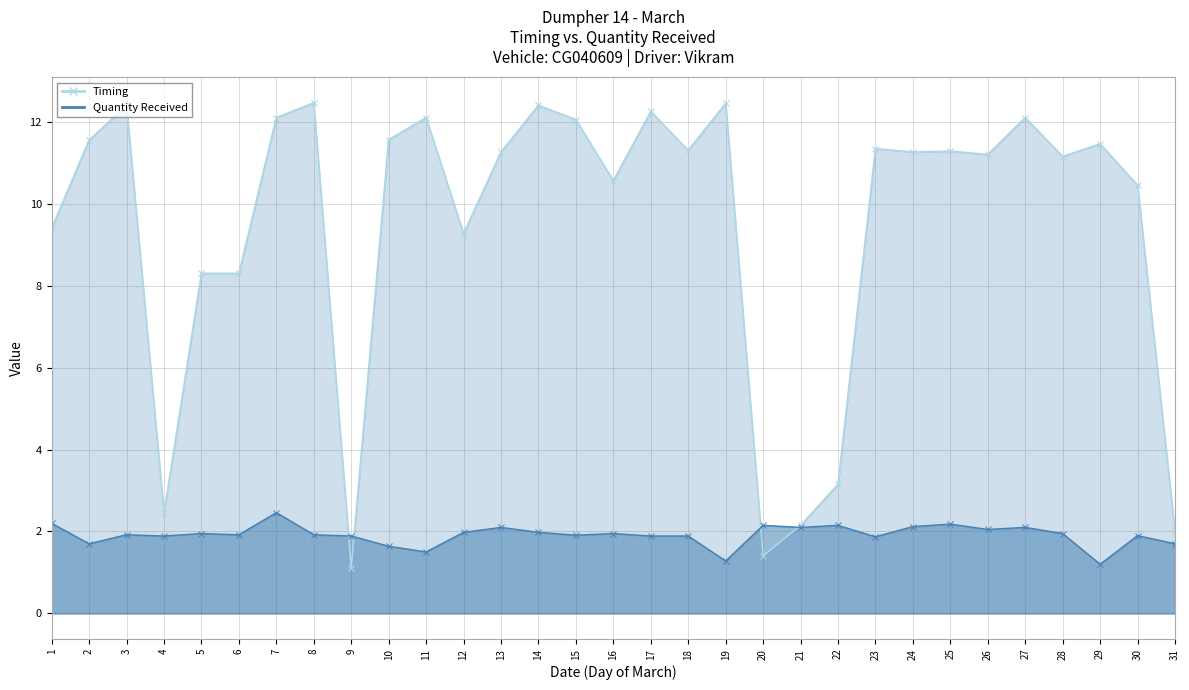

Read the Quantity Received value at 3.

1.9